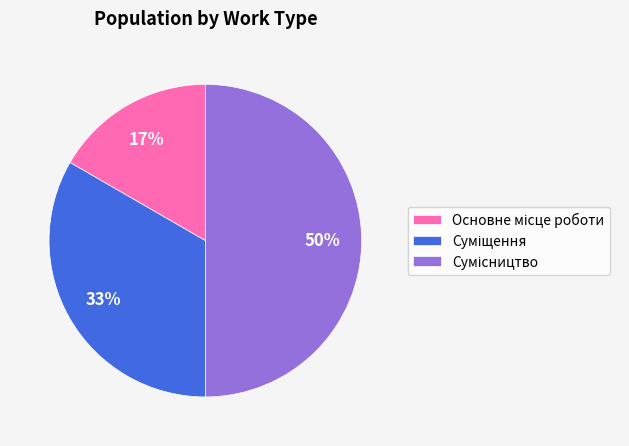

To the nearest percent, what is the difference between the largest and smallest slice percentages?

33%